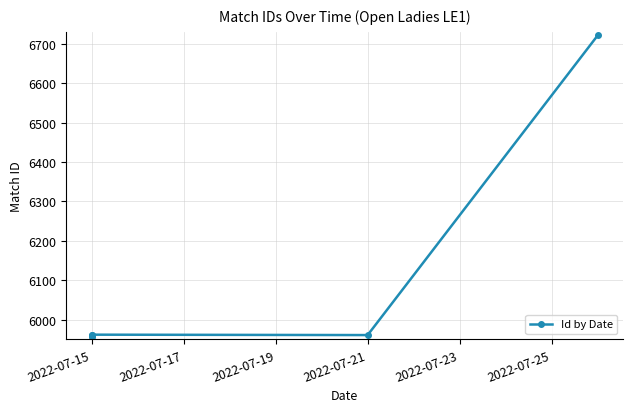

Is this an area chart (filled region under the line)?

No